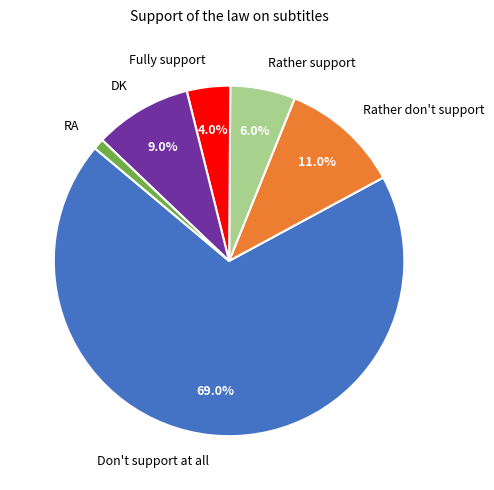

Is Don't support at all the majority of the pie?

Yes